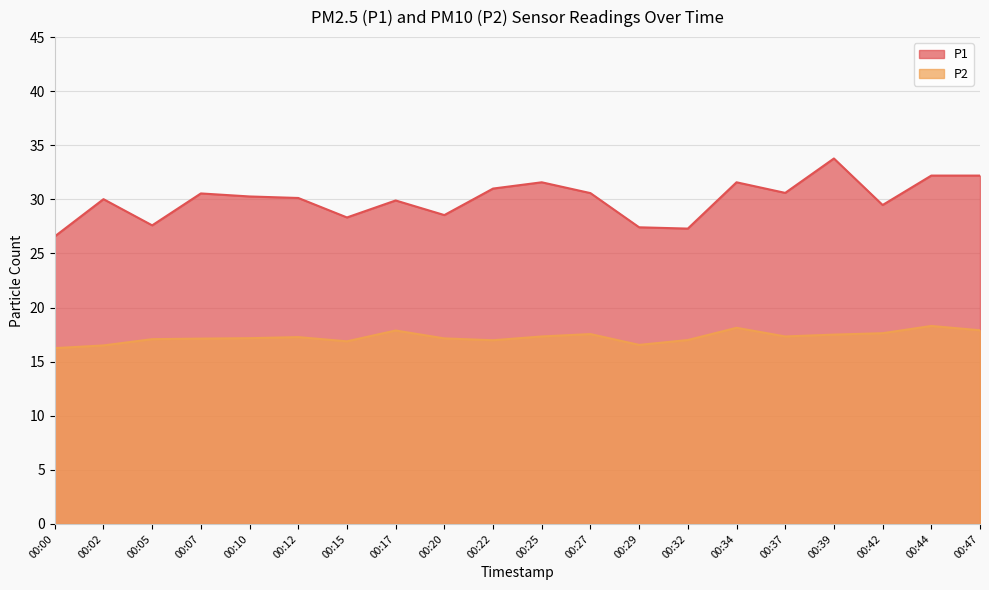

Reading left to right, list all the values displayed in this chart.

P1: 26.6	30.0	27.6	30.6	30.3	30.1	28.3	29.9	28.6	31.0	31.6	30.6	27.4	27.3	31.6	30.6	33.8	29.5	32.2	32.2
P2: 16.2	16.5	17.1	17.1	17.2	17.3	16.9	17.9	17.1	17.0	17.3	17.6	16.6	17.0	18.1	17.3	17.5	17.6	18.3	17.9